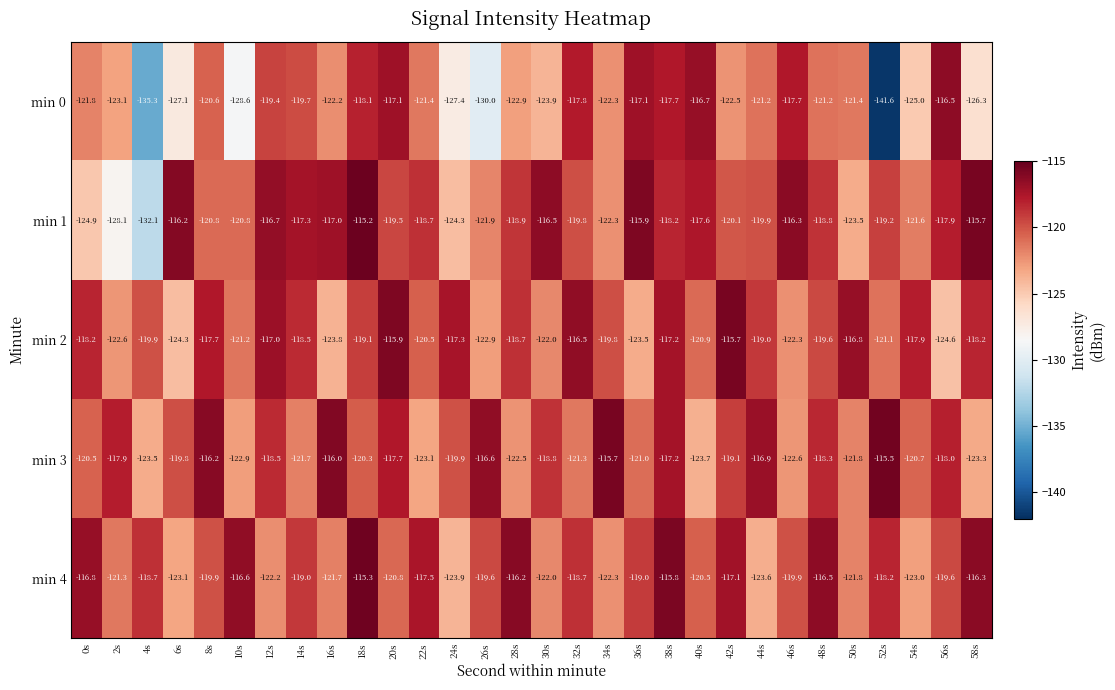

At 52s, list the series in order from largest to smallest.

min 3, min 4, min 1, min 2, min 0